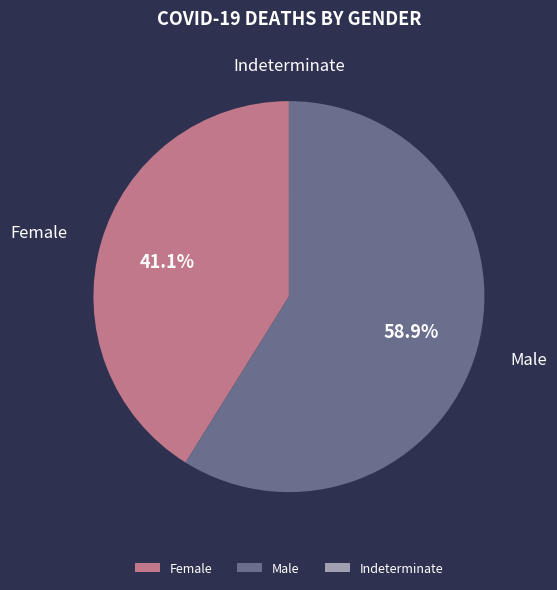

The Female slice represents 54% of the pie. True or false?

False